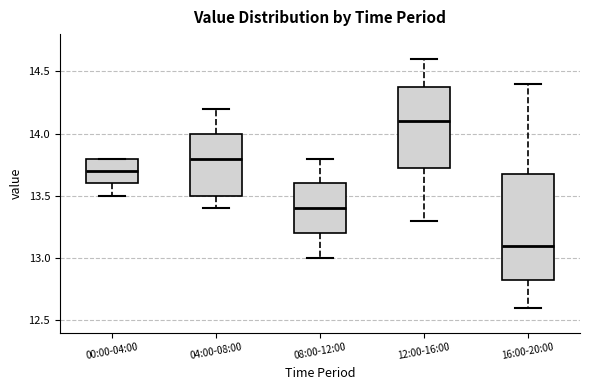

Which box's median line is the lowest?

16:00-20:00